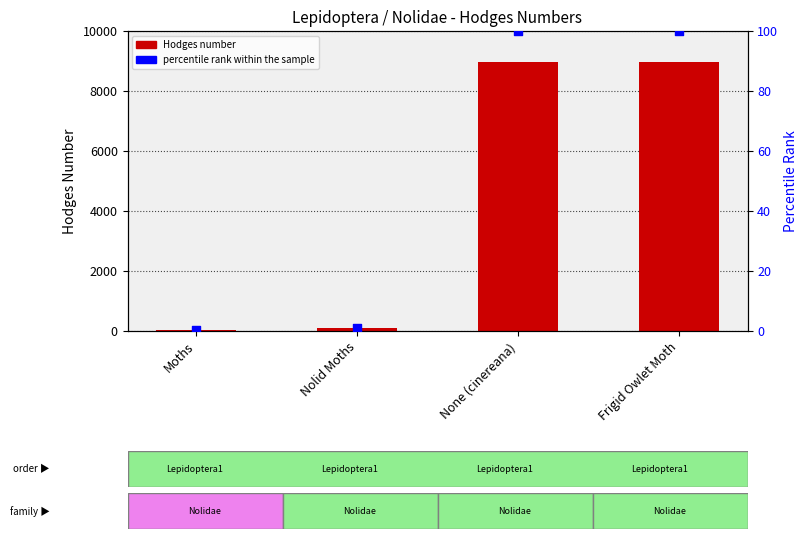

What is the total value across all series at None (cinereana)?

9077.0